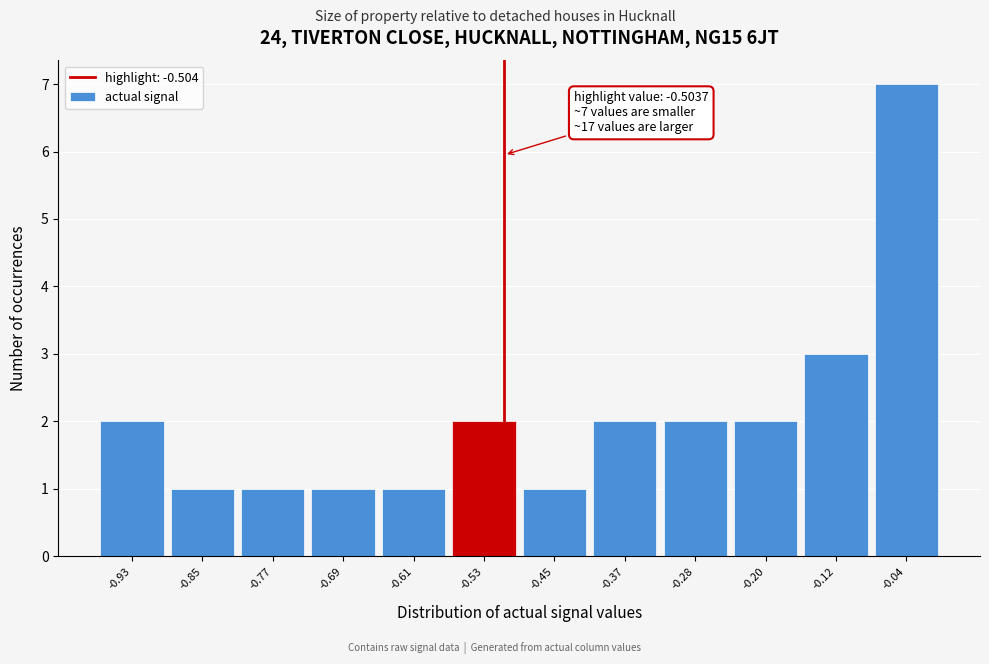

Over which range of the x-axis is the bar tallest?

-0.08 to 0.00